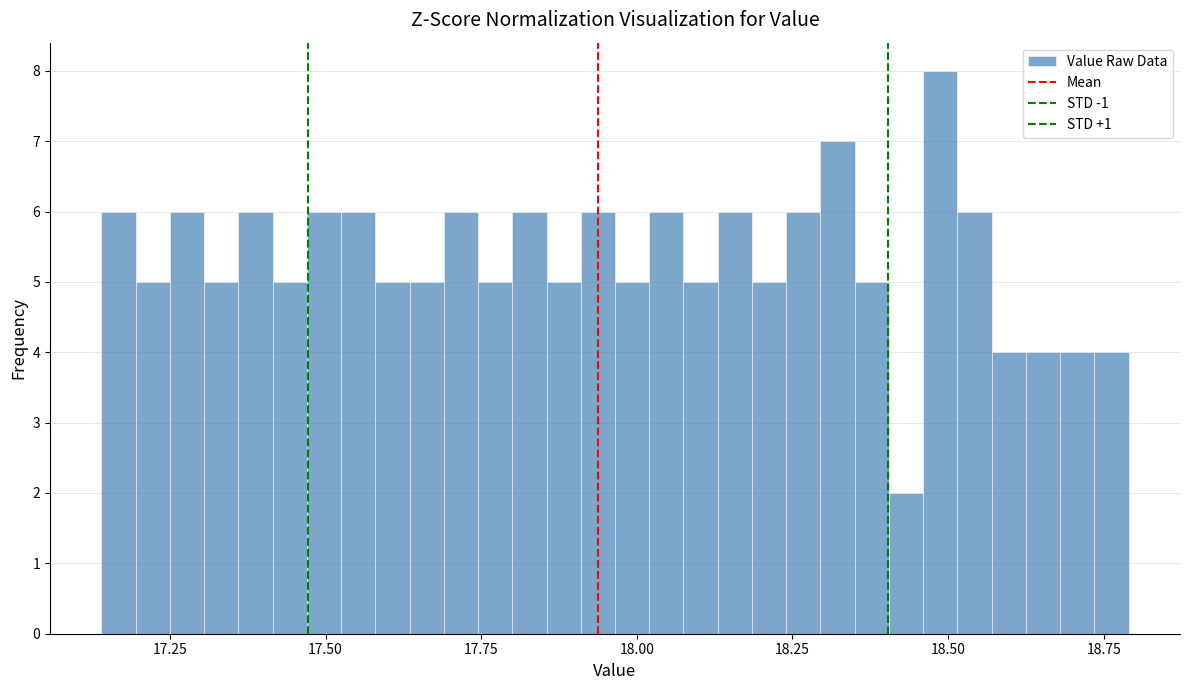

Around what value on the x-axis is the tallest bar? Give the approximate position of its centre, as read against the axis.

18.50